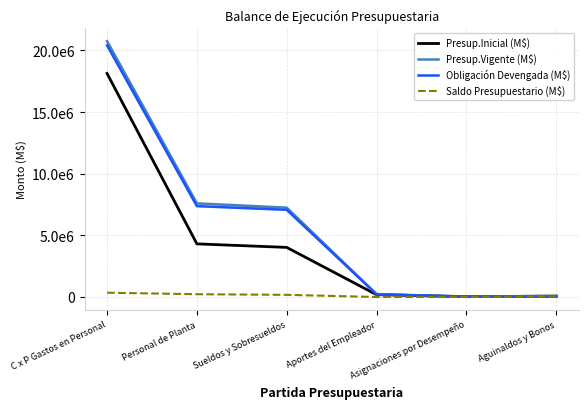

How many lines are shown in the chart?

4